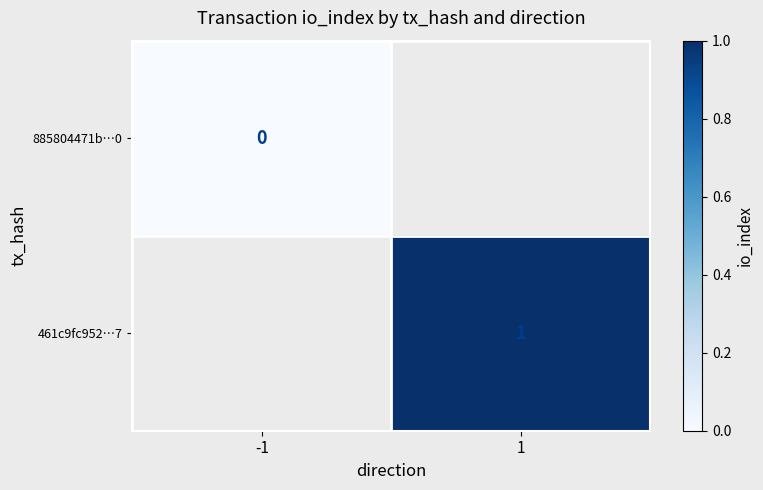

Which has a higher value, -1 or 1?

1